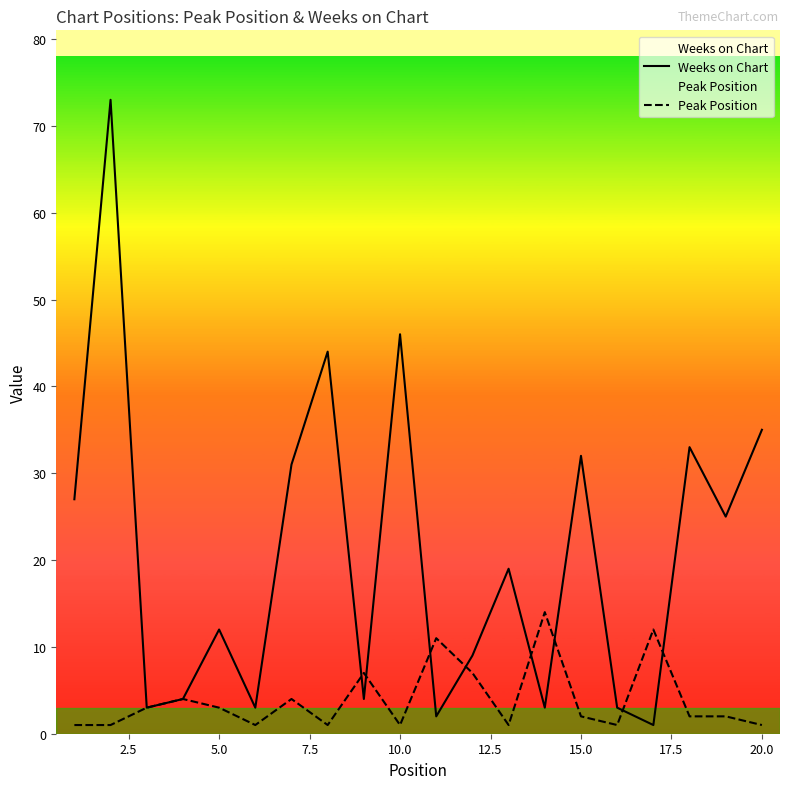

Where is Weeks on Chart nearest to the value 37?

20.0